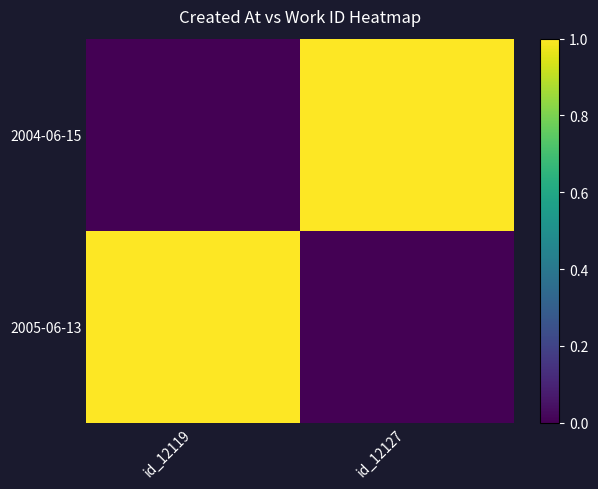

Which series has the largest total across all categories?

2004-06-15